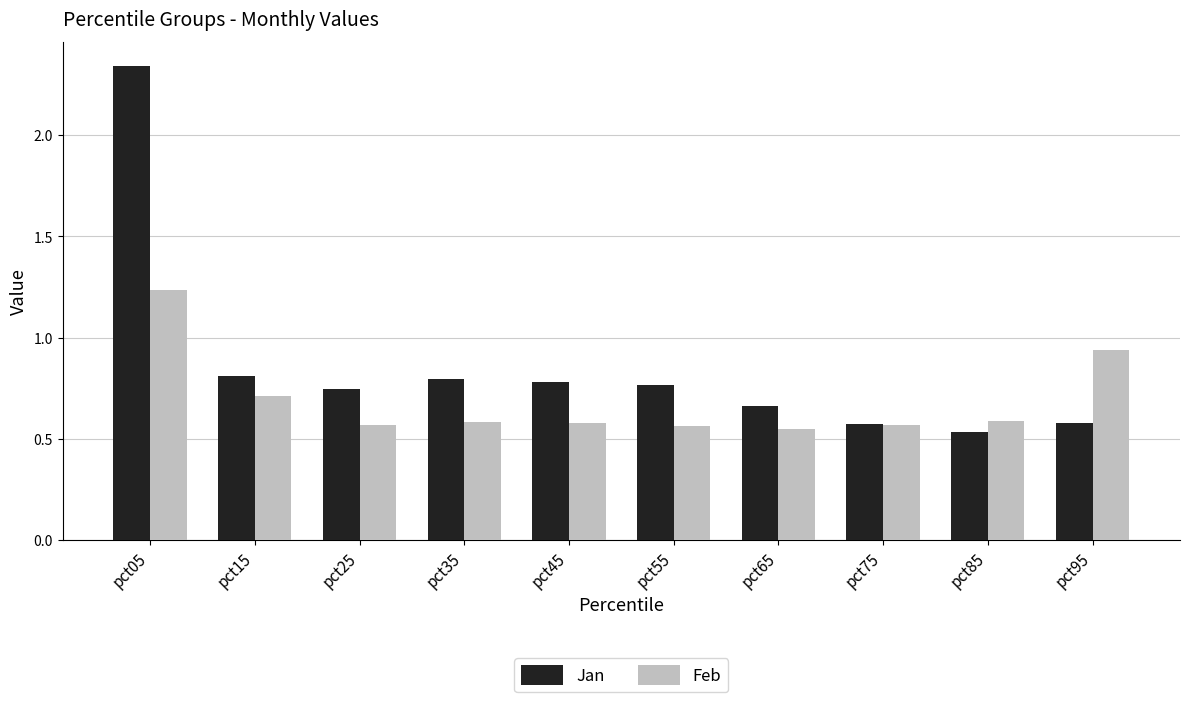

What is the spread (max minus min) of values at pct05?

1.1